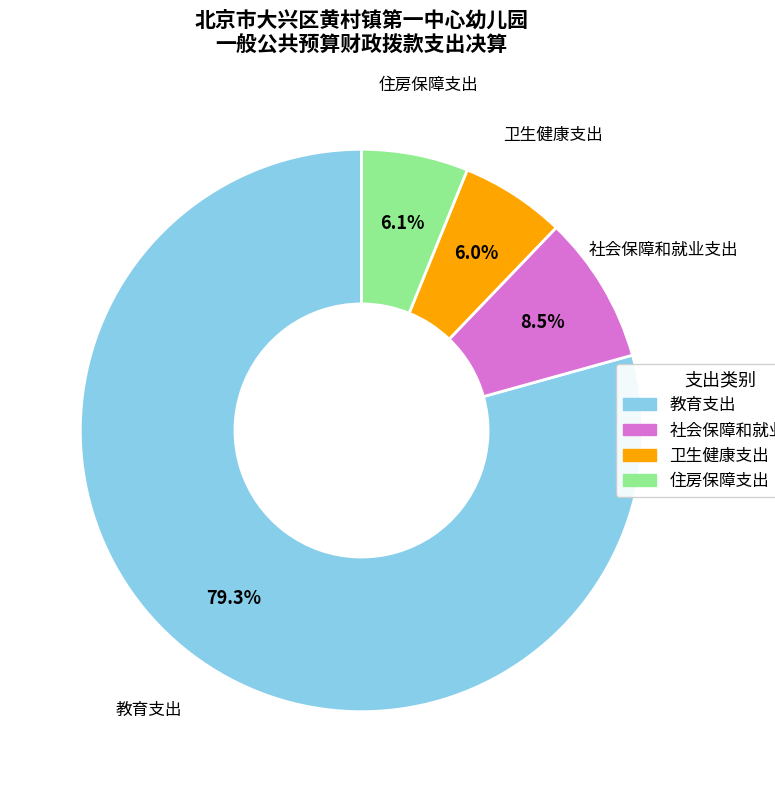

To the nearest percent, what is the combined percentage of 住房保障支出 and 卫生健康支出?

12%